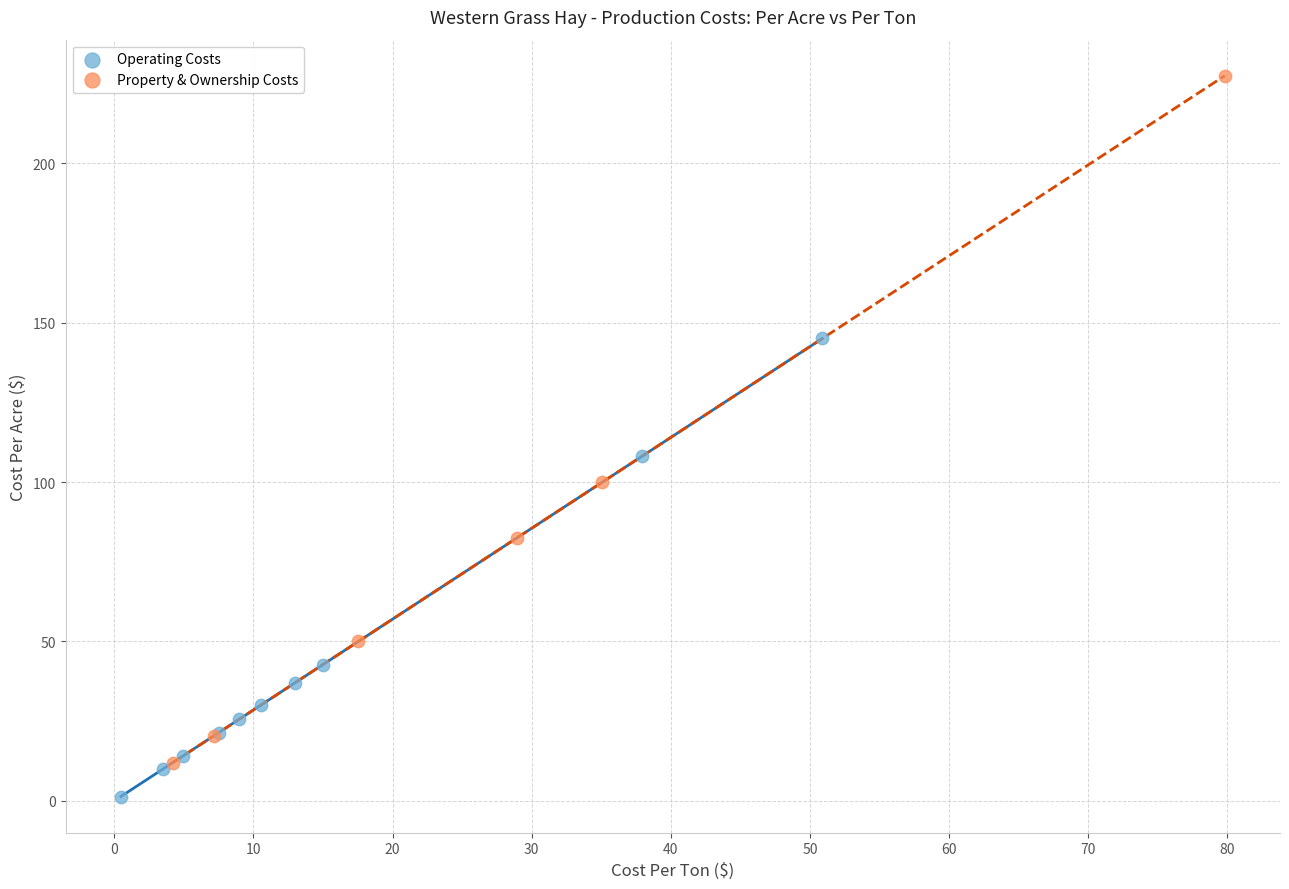

Which series reaches the minimum Y coordinate?

Operating Costs